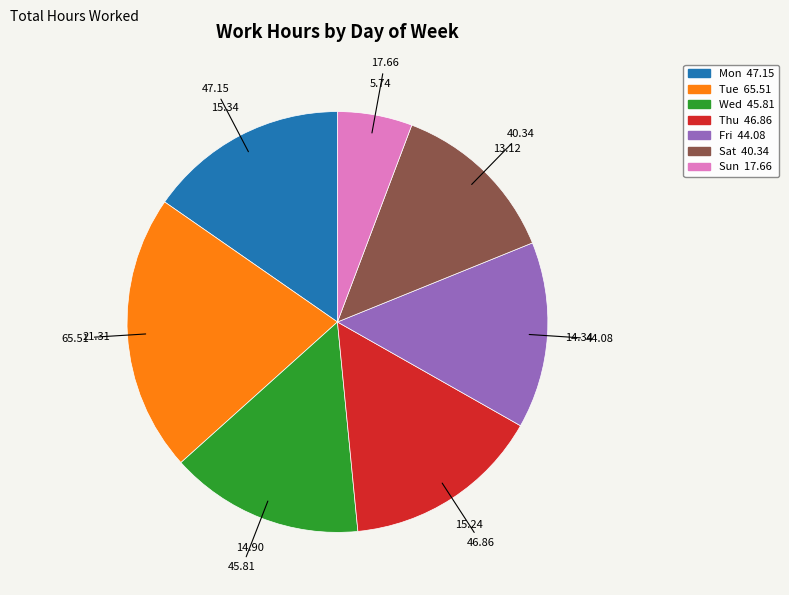

Do Tue and Sun together represent more than half of the pie?

No